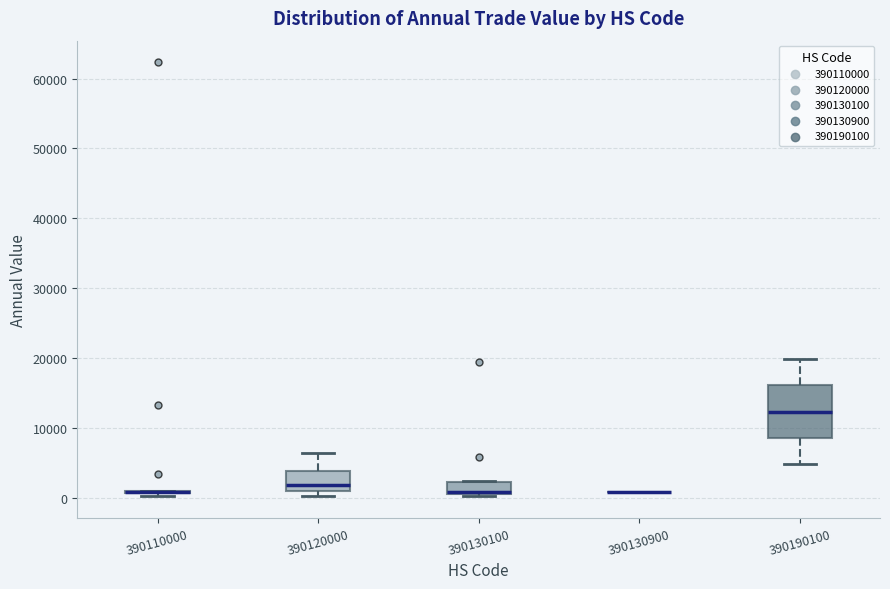

Where is the lower edge of the box at x = 390190100 on the y-axis? The values are not printed on the chart, so give them approximately, as read against the axis.

9000